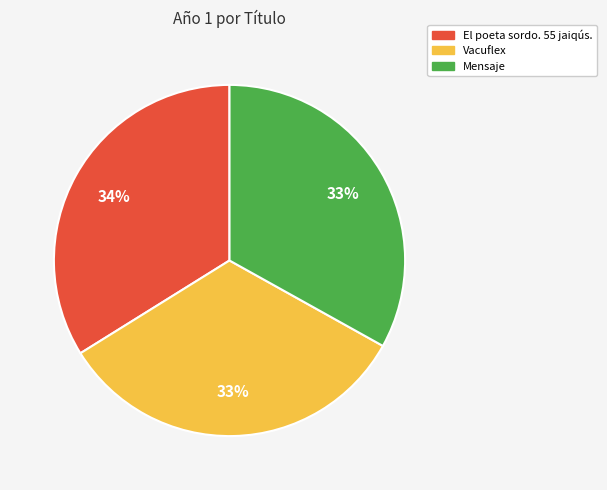

Is there any slice that represents more than half of the pie?

No